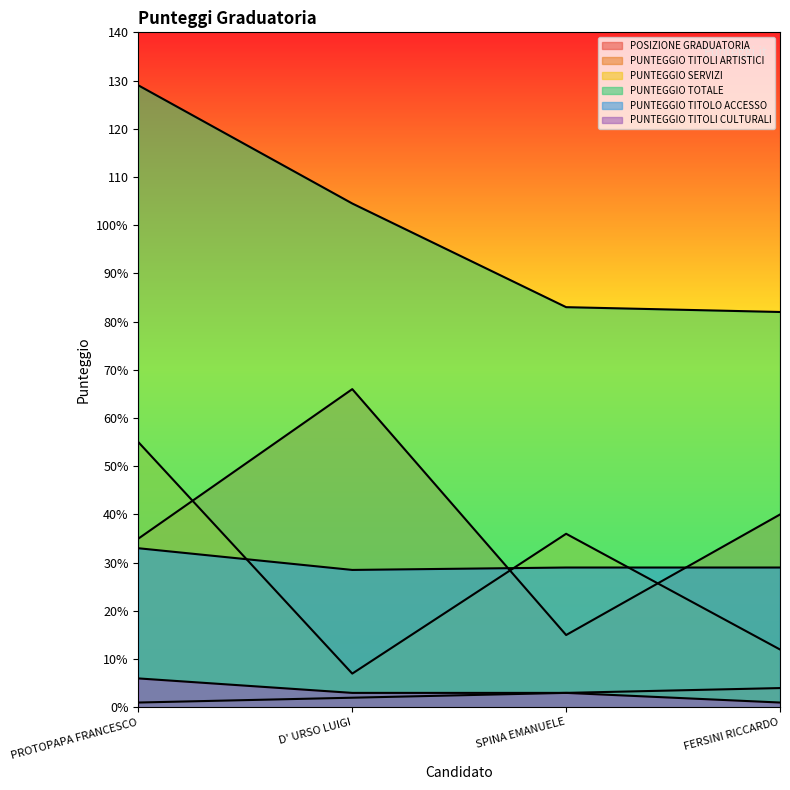

How many lines are shown in the chart?

6